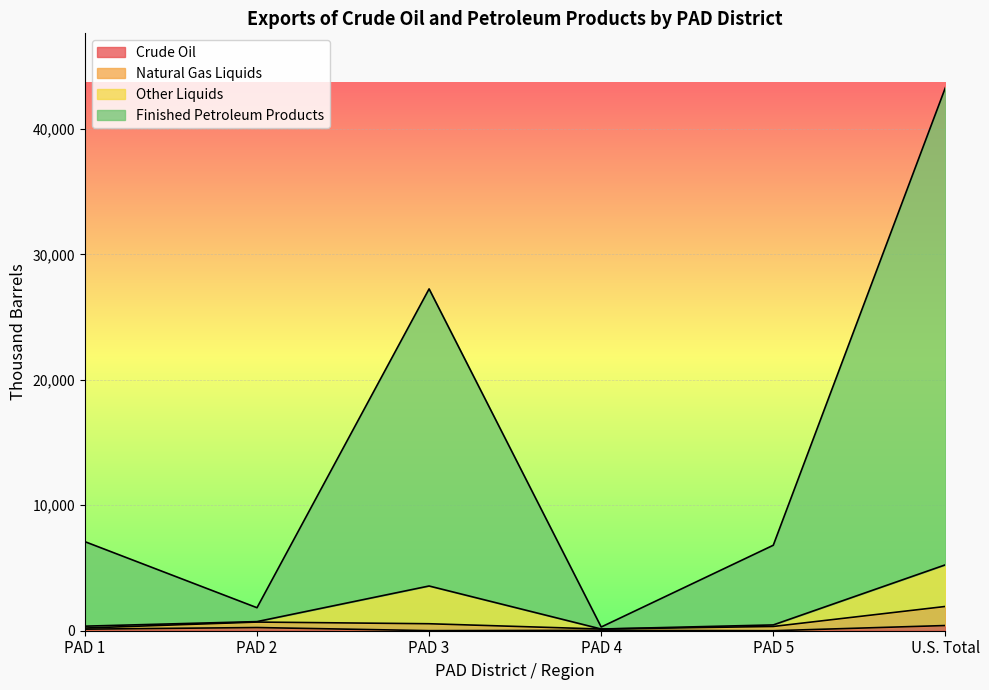

How many categories are shown in the chart?

6